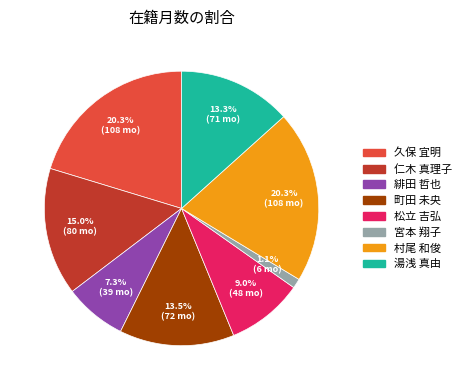

What is the smallest slice in the pie chart?

宮本 翔子